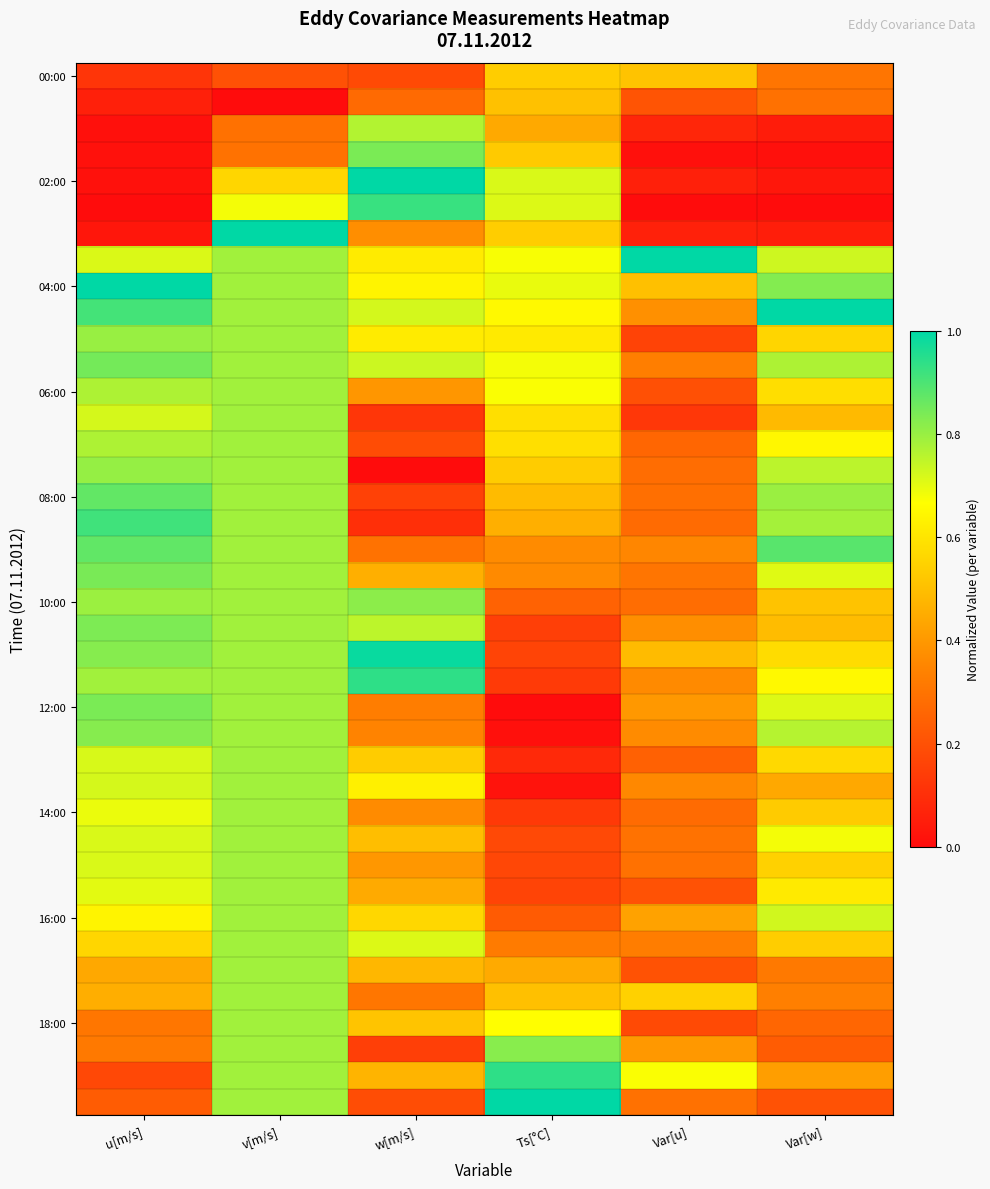

At which category does the chart reach its minimum across all series?

v[m/s]